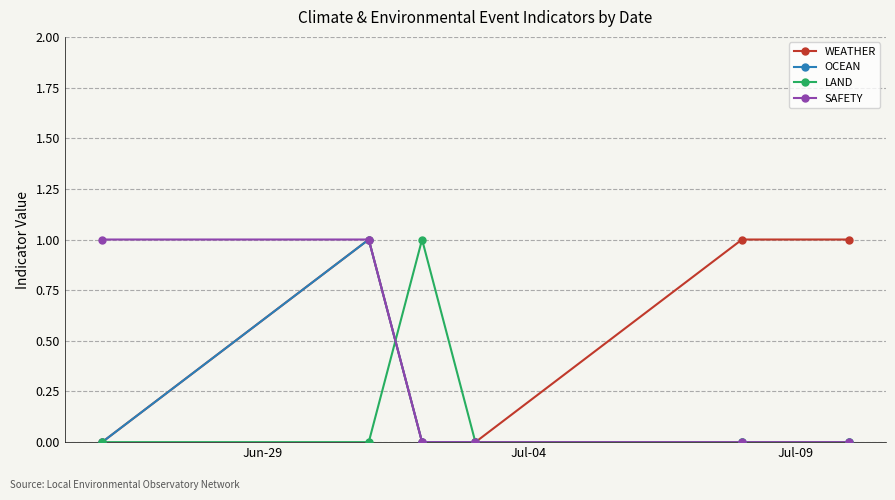

Reading right to left, extract all data points from this chart.

WEATHER: 1	1	0	0	1	0
OCEAN: 0	0	0	0	1	0
LAND: 0	0	0	1	0	0
SAFETY: 0	0	0	0	1	1